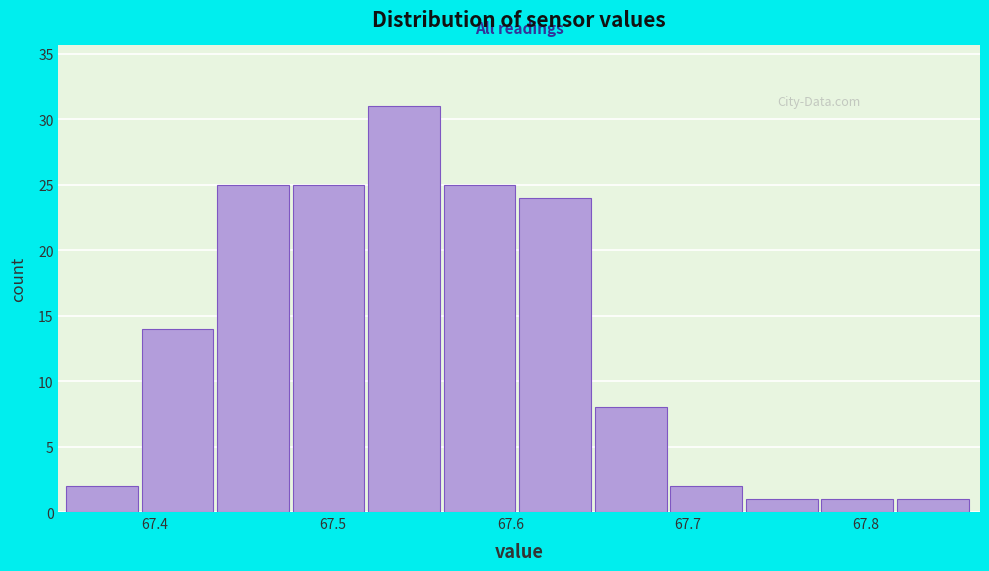

Reading left to right, list every bar in this chart as the range it spans on the x-axis followed by its height. Neither the bar edges nor the heights are printed on the chart, so give them approximately, as read against the axes.

67.35 to 67.39: 2
67.39 to 67.44: 14
67.44 to 67.48: 25
67.48 to 67.52: 25
67.52 to 67.56: 31
67.56 to 67.61: 25
67.61 to 67.65: 24
67.65 to 67.69: 8
67.69 to 67.73: 2
67.73 to 67.78: 1
67.78 to 67.82: 1
67.82 to 67.86: 1